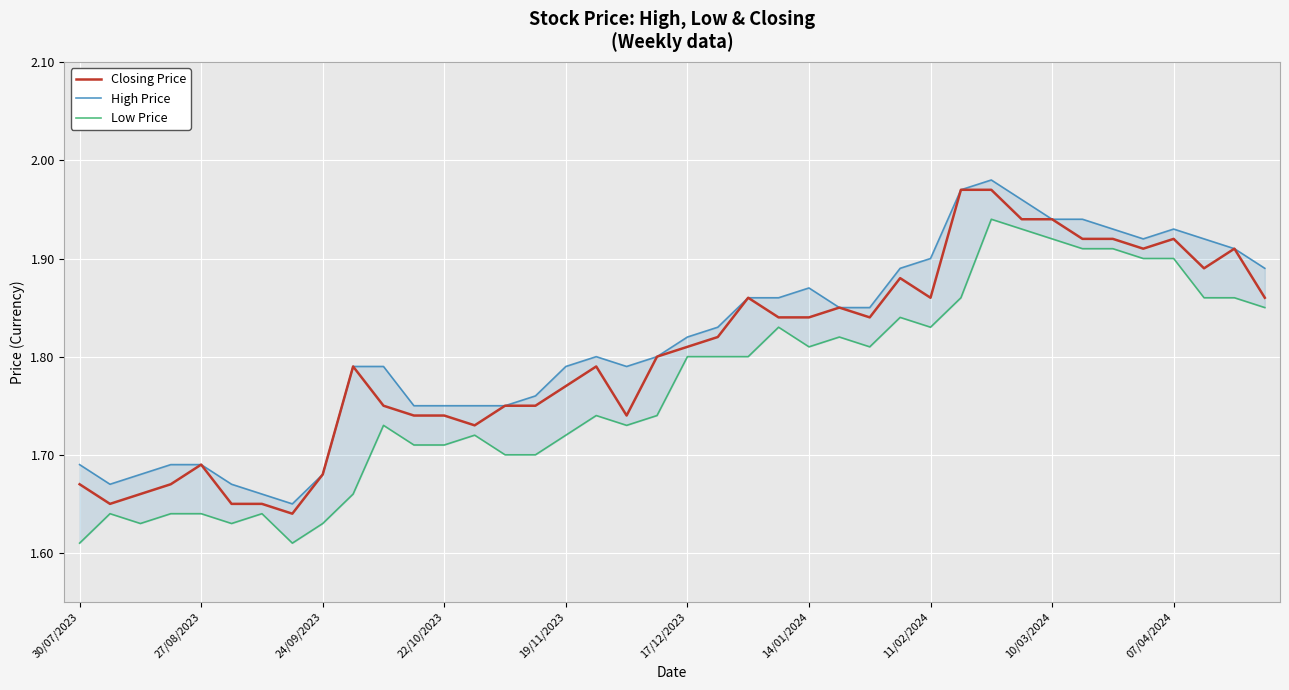

Which series has the largest range (max minus min)?

Closing Price